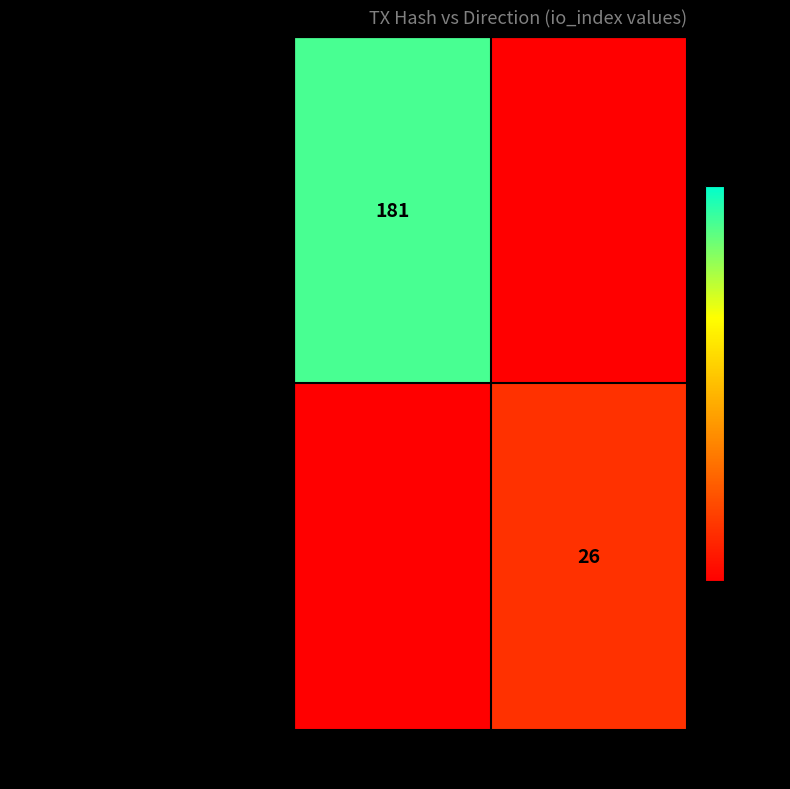

How many series are shown in this chart?

2